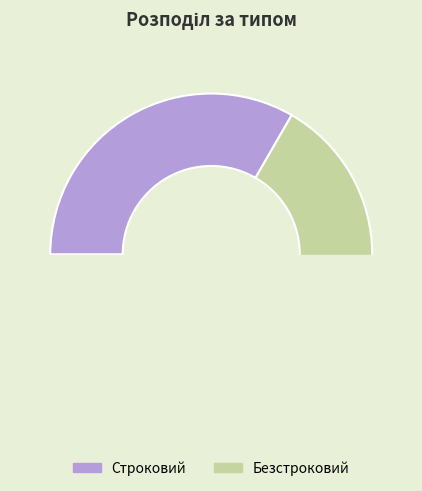

True or false: Строковий accounts for 43% of the total.

False